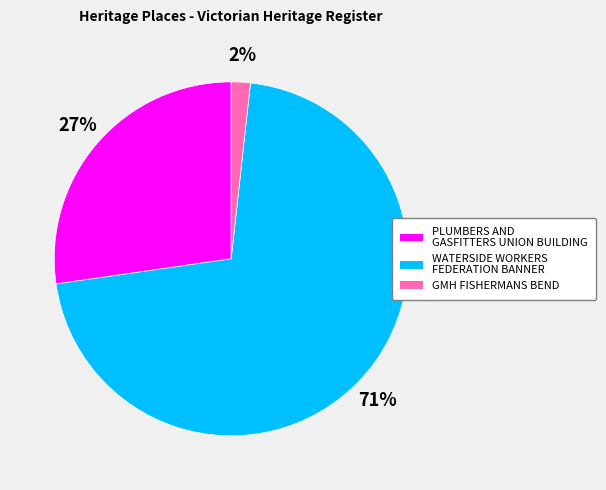

Which category accounts for the majority?

WATERSIDE WORKERS FEDERATION BANNER